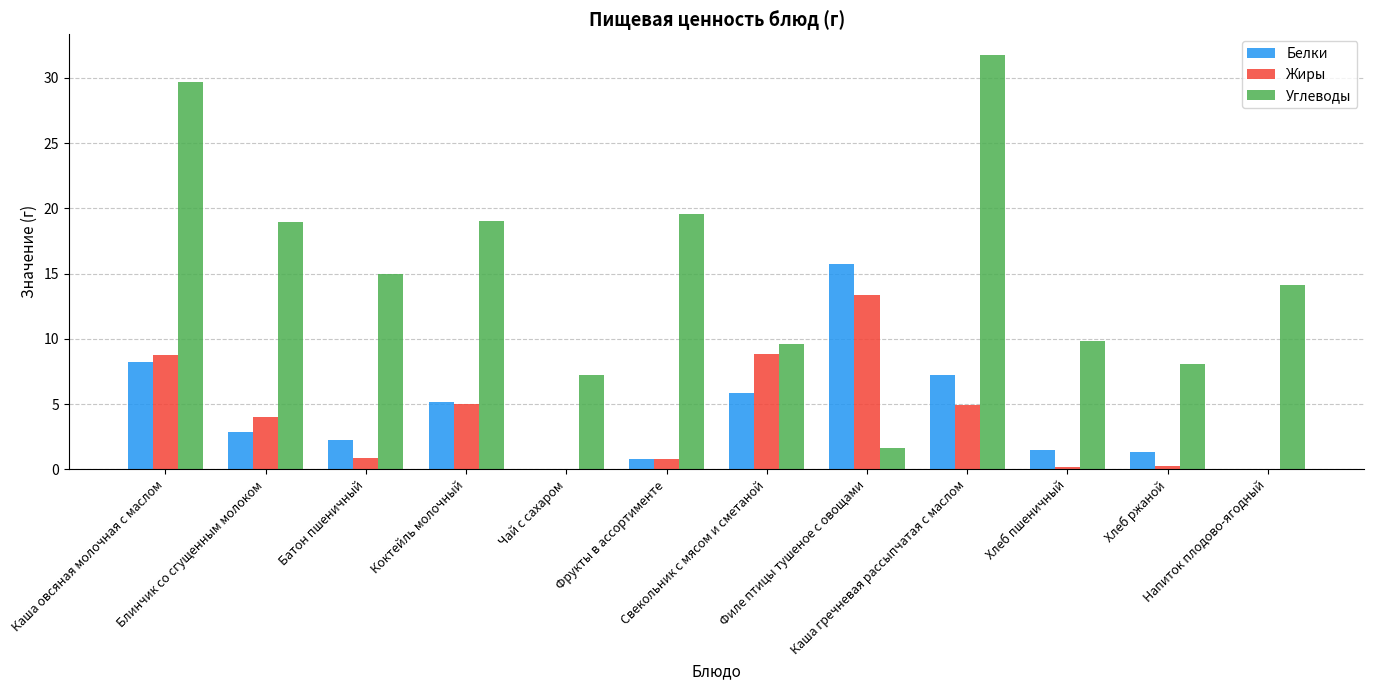

What is the greatest value displayed?

31.8